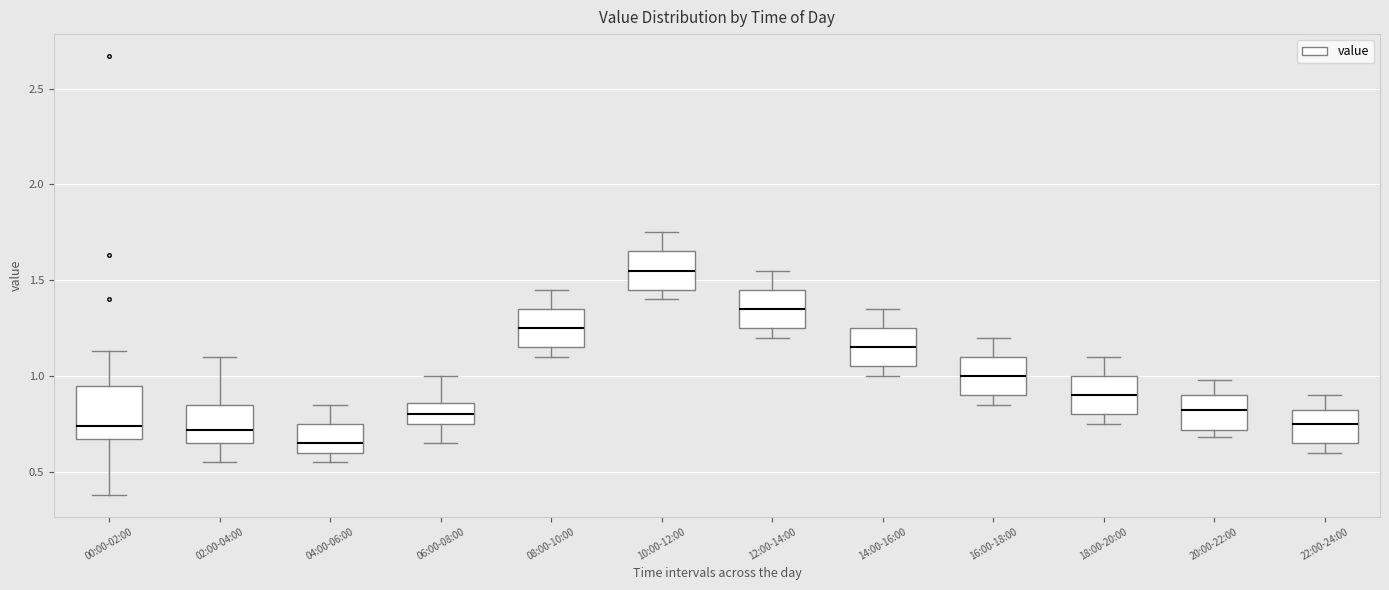

Which box has the lowest median line?

04:00-06:00